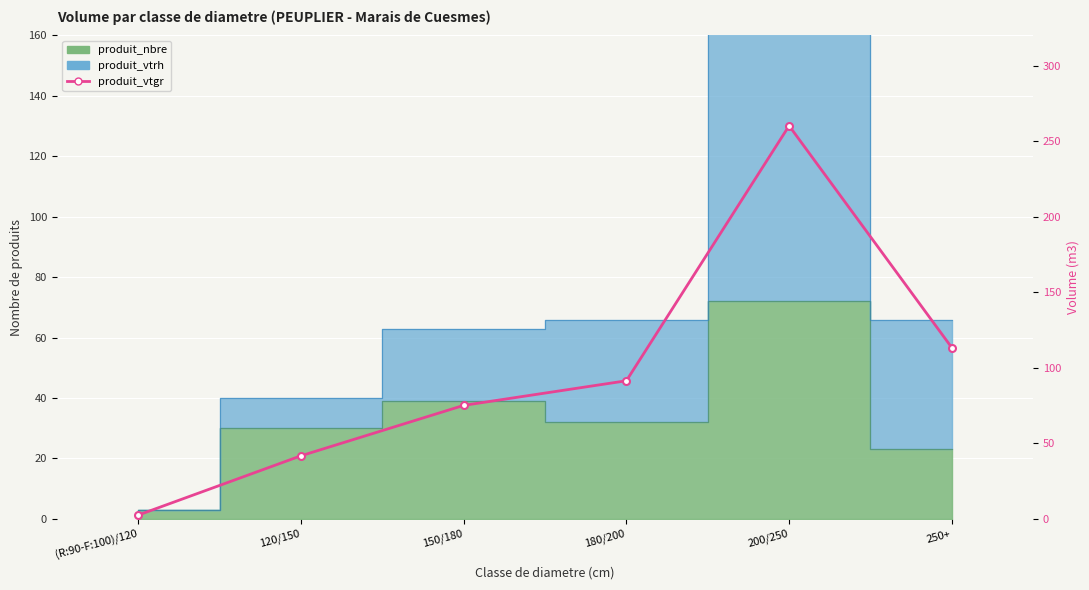

Is it true that the value at 250+ is 113.3?

True